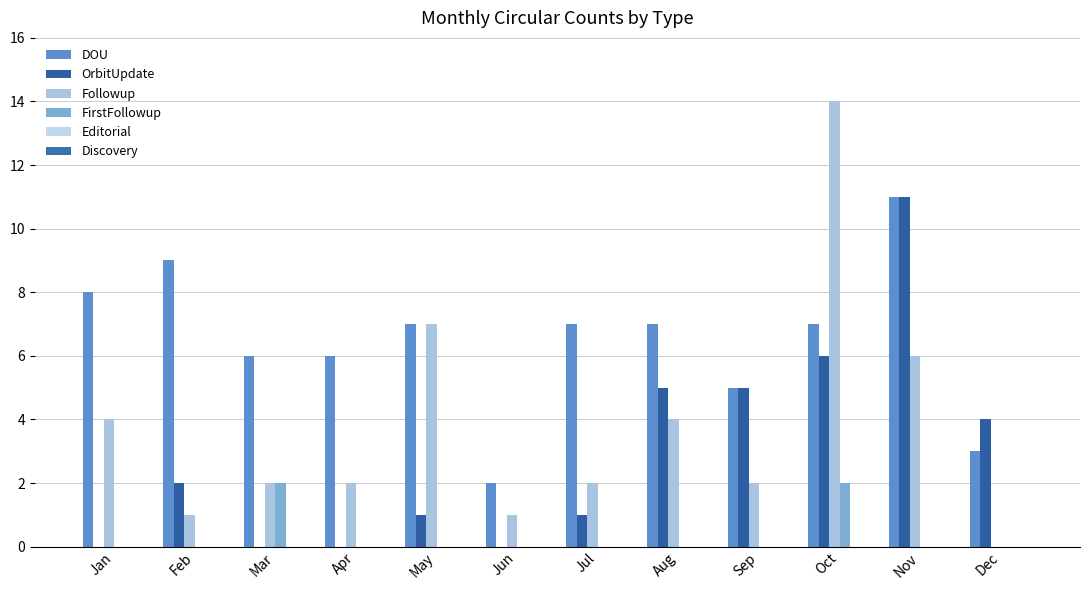

Rank the series by their maximum value, from highest to lowest.

Followup, DOU, OrbitUpdate, FirstFollowup, Editorial, Discovery